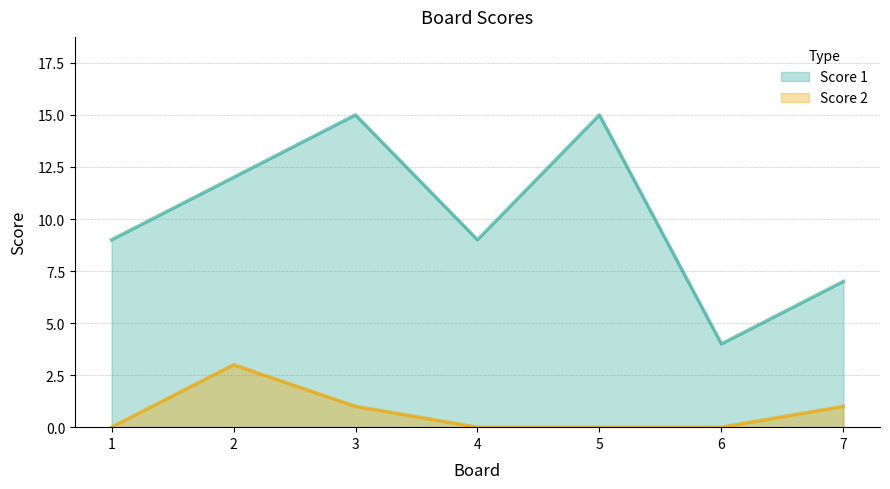

True or false: Score 1 has more than 0 points higher than both neighbors.

True